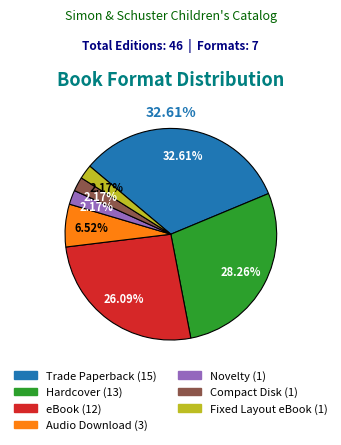

Combined, what portion of the pie is Trade Paperback and Novelty?

34.8%